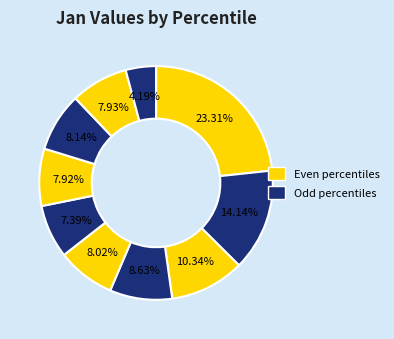

Count the number of slices in the pie.

10